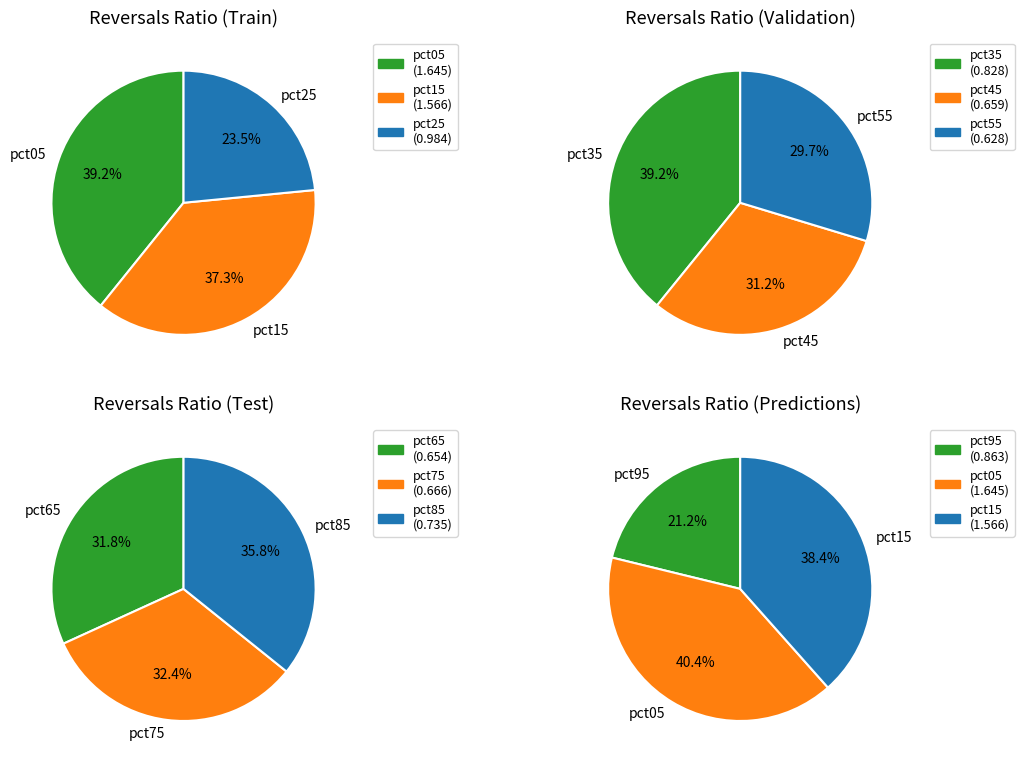

Which slice is the smallest?

pct55